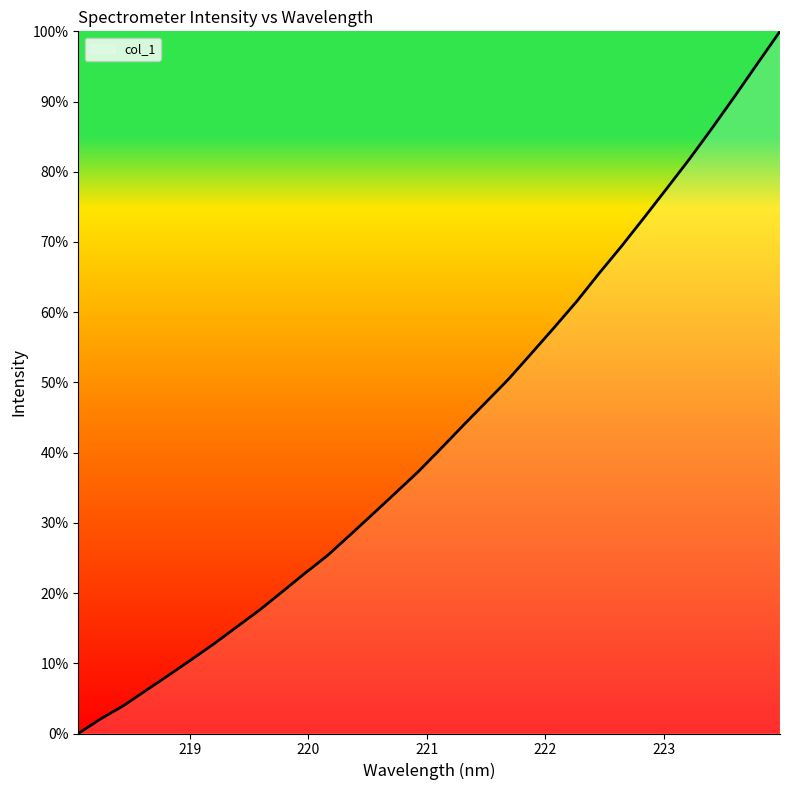

How many values are above zero?

31